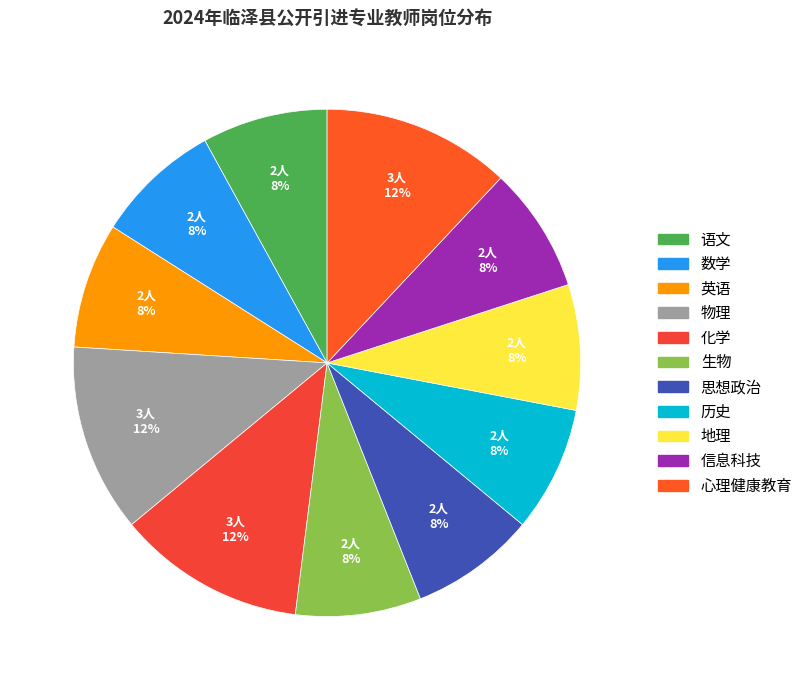

To the nearest percent, what percentage of the pie is 思想政治?

8%